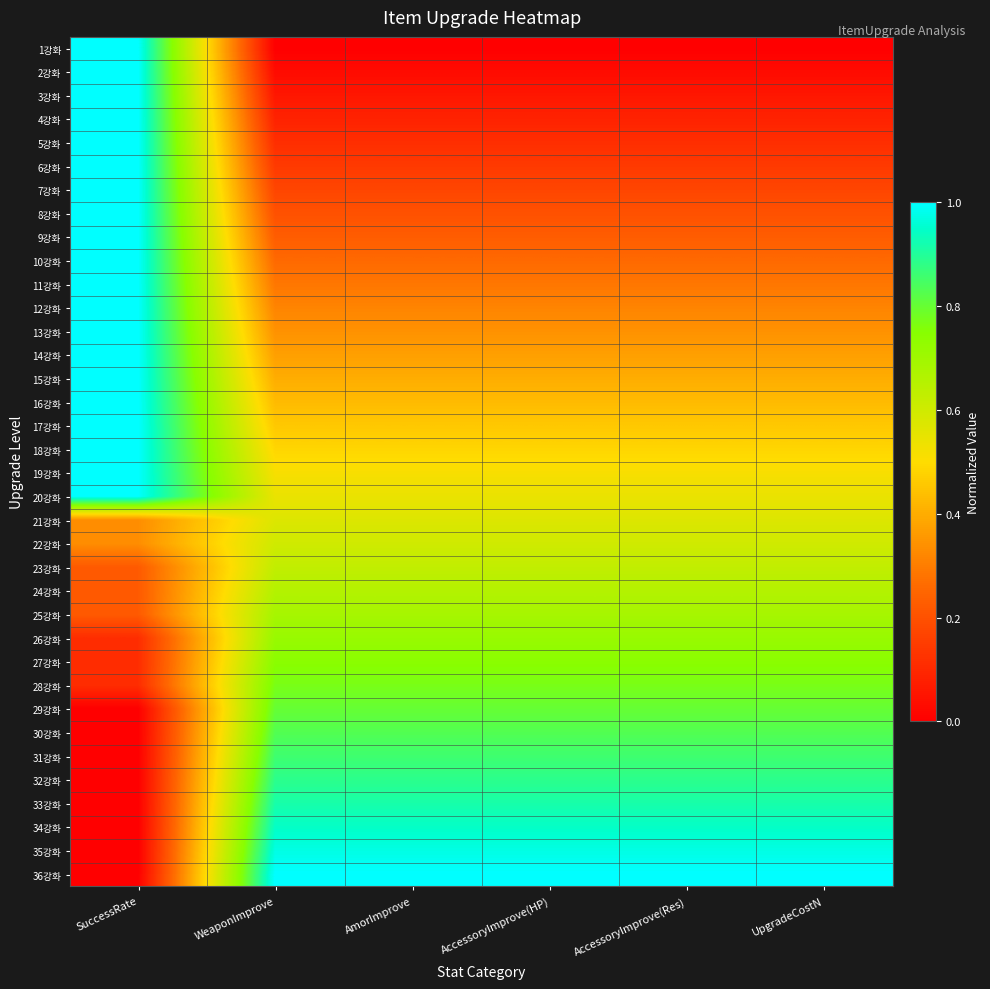

Reading right to left, extract all data points from this chart.

1강화: UpgradeCostN=0.0	AccessoryImprove(Res)=0.0	AccessoryImprove(HP)=0.0	AmorImprove=0.0	WeaponImprove=0.0	SuccessRate=1.0
2강화: UpgradeCostN=0.0	AccessoryImprove(Res)=0.0	AccessoryImprove(HP)=0.0	AmorImprove=0.0	WeaponImprove=0.0	SuccessRate=1.0
3강화: UpgradeCostN=0.1	AccessoryImprove(Res)=0.1	AccessoryImprove(HP)=0.1	AmorImprove=0.1	WeaponImprove=0.1	SuccessRate=1.0
4강화: UpgradeCostN=0.1	AccessoryImprove(Res)=0.1	AccessoryImprove(HP)=0.1	AmorImprove=0.1	WeaponImprove=0.1	SuccessRate=1.0
5강화: UpgradeCostN=0.1	AccessoryImprove(Res)=0.1	AccessoryImprove(HP)=0.1	AmorImprove=0.1	WeaponImprove=0.1	SuccessRate=1.0
6강화: UpgradeCostN=0.1	AccessoryImprove(Res)=0.1	AccessoryImprove(HP)=0.1	AmorImprove=0.1	WeaponImprove=0.1	SuccessRate=1.0
7강화: UpgradeCostN=0.2	AccessoryImprove(Res)=0.2	AccessoryImprove(HP)=0.2	AmorImprove=0.2	WeaponImprove=0.2	SuccessRate=1.0
8강화: UpgradeCostN=0.2	AccessoryImprove(Res)=0.2	AccessoryImprove(HP)=0.2	AmorImprove=0.2	WeaponImprove=0.2	SuccessRate=1.0
9강화: UpgradeCostN=0.2	AccessoryImprove(Res)=0.2	AccessoryImprove(HP)=0.2	AmorImprove=0.2	WeaponImprove=0.2	SuccessRate=1.0
10강화: UpgradeCostN=0.3	AccessoryImprove(Res)=0.3	AccessoryImprove(HP)=0.3	AmorImprove=0.3	WeaponImprove=0.3	SuccessRate=1.0
11강화: UpgradeCostN=0.3	AccessoryImprove(Res)=0.3	AccessoryImprove(HP)=0.3	AmorImprove=0.3	WeaponImprove=0.3	SuccessRate=1.0
12강화: UpgradeCostN=0.3	AccessoryImprove(Res)=0.3	AccessoryImprove(HP)=0.3	AmorImprove=0.3	WeaponImprove=0.3	SuccessRate=1.0
13강화: UpgradeCostN=0.3	AccessoryImprove(Res)=0.3	AccessoryImprove(HP)=0.3	AmorImprove=0.3	WeaponImprove=0.3	SuccessRate=1.0
14강화: UpgradeCostN=0.4	AccessoryImprove(Res)=0.4	AccessoryImprove(HP)=0.4	AmorImprove=0.4	WeaponImprove=0.4	SuccessRate=1.0
15강화: UpgradeCostN=0.4	AccessoryImprove(Res)=0.4	AccessoryImprove(HP)=0.4	AmorImprove=0.4	WeaponImprove=0.4	SuccessRate=1.0
16강화: UpgradeCostN=0.4	AccessoryImprove(Res)=0.4	AccessoryImprove(HP)=0.4	AmorImprove=0.4	WeaponImprove=0.4	SuccessRate=1.0
17강화: UpgradeCostN=0.5	AccessoryImprove(Res)=0.5	AccessoryImprove(HP)=0.5	AmorImprove=0.5	WeaponImprove=0.5	SuccessRate=1.0
18강화: UpgradeCostN=0.5	AccessoryImprove(Res)=0.5	AccessoryImprove(HP)=0.5	AmorImprove=0.5	WeaponImprove=0.5	SuccessRate=1.0
19강화: UpgradeCostN=0.5	AccessoryImprove(Res)=0.5	AccessoryImprove(HP)=0.5	AmorImprove=0.5	WeaponImprove=0.5	SuccessRate=1.0
20강화: UpgradeCostN=0.5	AccessoryImprove(Res)=0.5	AccessoryImprove(HP)=0.5	AmorImprove=0.5	WeaponImprove=0.5	SuccessRate=1.0
21강화: UpgradeCostN=0.6	AccessoryImprove(Res)=0.6	AccessoryImprove(HP)=0.6	AmorImprove=0.6	WeaponImprove=0.6	SuccessRate=0.3
22강화: UpgradeCostN=0.6	AccessoryImprove(Res)=0.6	AccessoryImprove(HP)=0.6	AmorImprove=0.6	WeaponImprove=0.6	SuccessRate=0.3
23강화: UpgradeCostN=0.6	AccessoryImprove(Res)=0.6	AccessoryImprove(HP)=0.6	AmorImprove=0.6	WeaponImprove=0.6	SuccessRate=0.2
24강화: UpgradeCostN=0.7	AccessoryImprove(Res)=0.7	AccessoryImprove(HP)=0.7	AmorImprove=0.7	WeaponImprove=0.7	SuccessRate=0.2
25강화: UpgradeCostN=0.7	AccessoryImprove(Res)=0.7	AccessoryImprove(HP)=0.7	AmorImprove=0.7	WeaponImprove=0.7	SuccessRate=0.2
26강화: UpgradeCostN=0.7	AccessoryImprove(Res)=0.7	AccessoryImprove(HP)=0.7	AmorImprove=0.7	WeaponImprove=0.7	SuccessRate=0.1
27강화: UpgradeCostN=0.7	AccessoryImprove(Res)=0.7	AccessoryImprove(HP)=0.7	AmorImprove=0.7	WeaponImprove=0.7	SuccessRate=0.1
28강화: UpgradeCostN=0.8	AccessoryImprove(Res)=0.8	AccessoryImprove(HP)=0.8	AmorImprove=0.8	WeaponImprove=0.8	SuccessRate=0.1
29강화: UpgradeCostN=0.8	AccessoryImprove(Res)=0.8	AccessoryImprove(HP)=0.8	AmorImprove=0.8	WeaponImprove=0.8	SuccessRate=0.0
30강화: UpgradeCostN=0.8	AccessoryImprove(Res)=0.8	AccessoryImprove(HP)=0.8	AmorImprove=0.8	WeaponImprove=0.8	SuccessRate=0.0
31강화: UpgradeCostN=0.9	AccessoryImprove(Res)=0.9	AccessoryImprove(HP)=0.9	AmorImprove=0.9	WeaponImprove=0.9	SuccessRate=0.0
32강화: UpgradeCostN=0.9	AccessoryImprove(Res)=0.9	AccessoryImprove(HP)=0.9	AmorImprove=0.9	WeaponImprove=0.9	SuccessRate=0.0
33강화: UpgradeCostN=0.9	AccessoryImprove(Res)=0.9	AccessoryImprove(HP)=0.9	AmorImprove=0.9	WeaponImprove=0.9	SuccessRate=0.0
34강화: UpgradeCostN=0.9	AccessoryImprove(Res)=0.9	AccessoryImprove(HP)=0.9	AmorImprove=0.9	WeaponImprove=0.9	SuccessRate=0.0
35강화: UpgradeCostN=1.0	AccessoryImprove(Res)=1.0	AccessoryImprove(HP)=1.0	AmorImprove=1.0	WeaponImprove=1.0	SuccessRate=0.0
36강화: UpgradeCostN=1.0	AccessoryImprove(Res)=1.0	AccessoryImprove(HP)=1.0	AmorImprove=1.0	WeaponImprove=1.0	SuccessRate=0.0